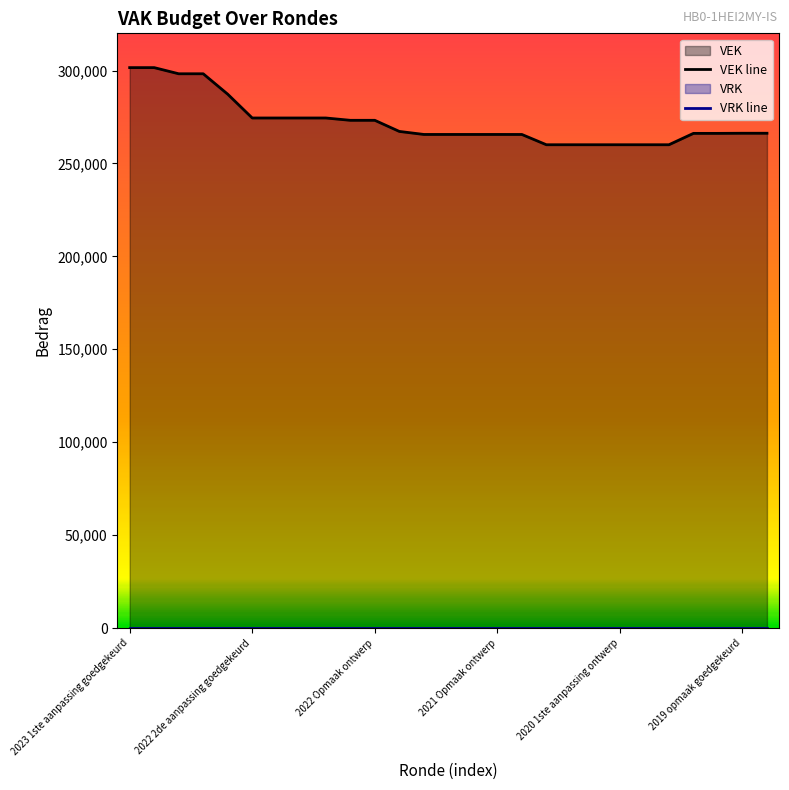

Does the chart have visible grid lines?

No